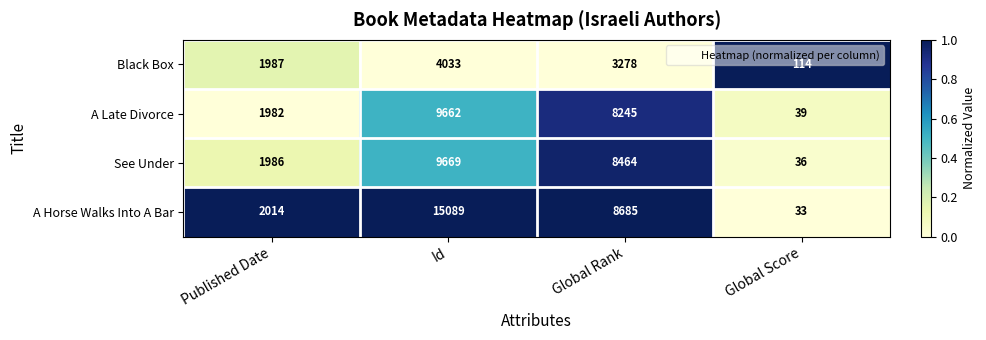

The value of A Horse Walks Into A Bar at Global Rank is 2862. True or false?

False